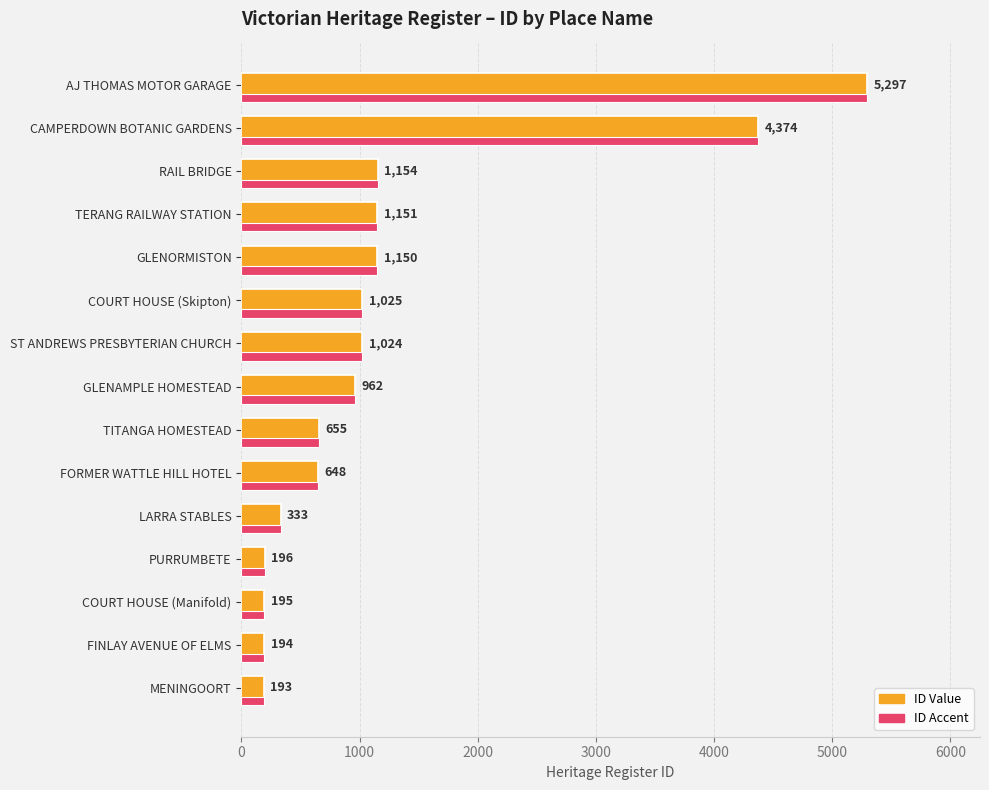

What is the greatest value displayed?

5297